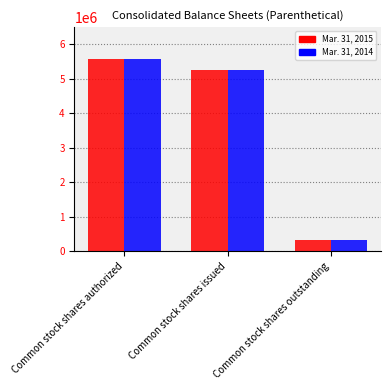

Rank the categories by Mar. 31, 2014 value from highest to lowest.

Common stock shares authorized, Common stock shares issued, Common stock shares outstanding